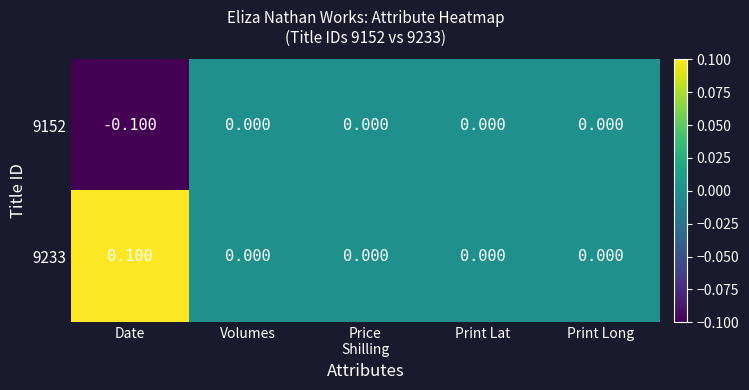

How many positive values does the 9233 series have?

1